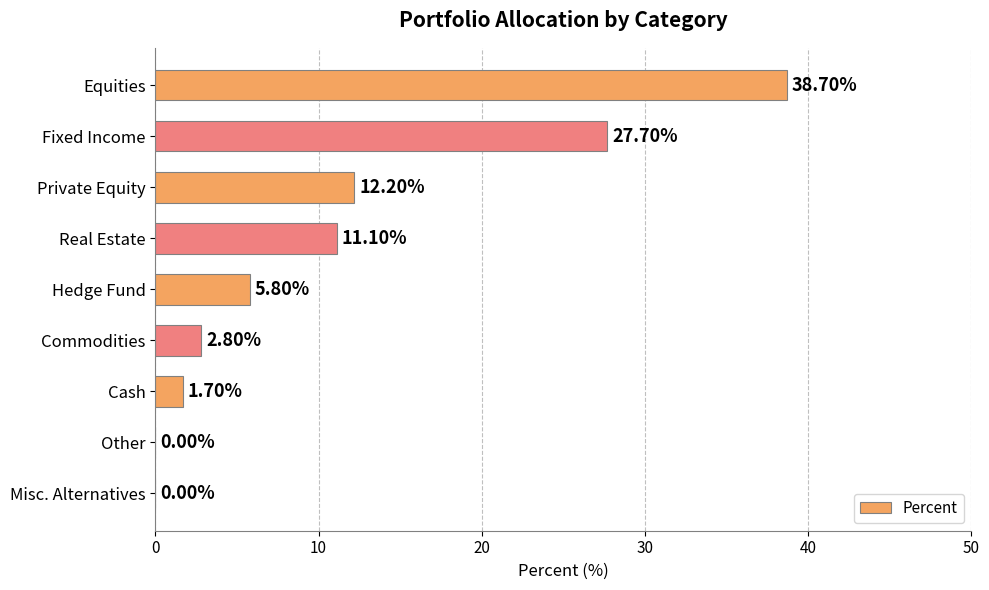

What is the sum of the values at Cash and Other?

1.7